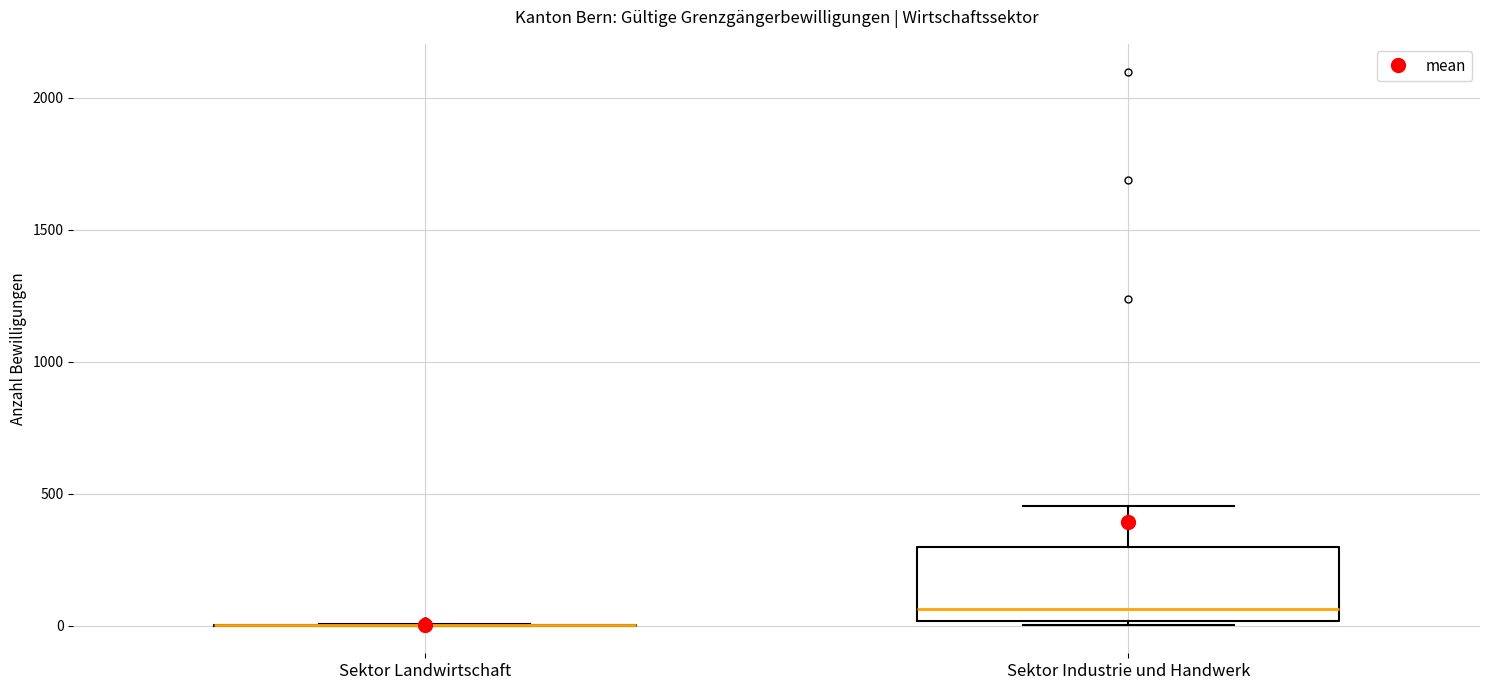

Reading left to right, read every box against the y-axis: the position of its median line, the range the box covers, and the ends of its whiskers. The values are not printed on the chart, so give them approximately, as read against the axis.

Sektor Landwirtschaft: box collapsed to a line at 0, whiskers 0 to 0
Sektor Industrie und Handwerk: median 50, box 0 to 300, whiskers 0 (just below the box's lower edge) to 450